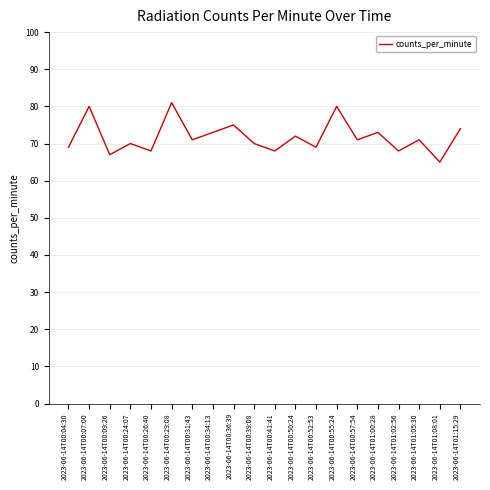

How many lines are shown in the chart?

1